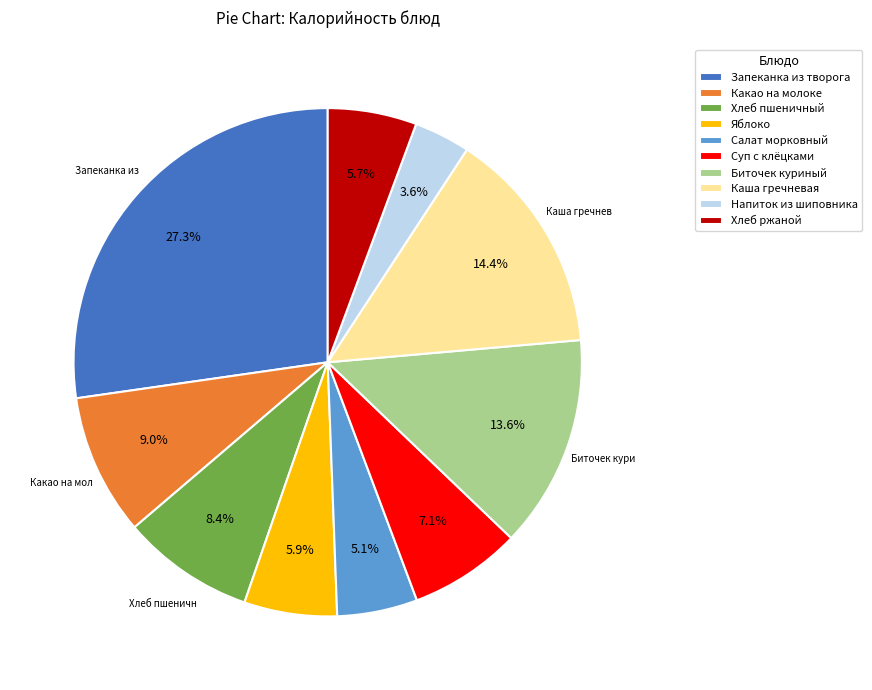

How many slices are in this pie chart?

10